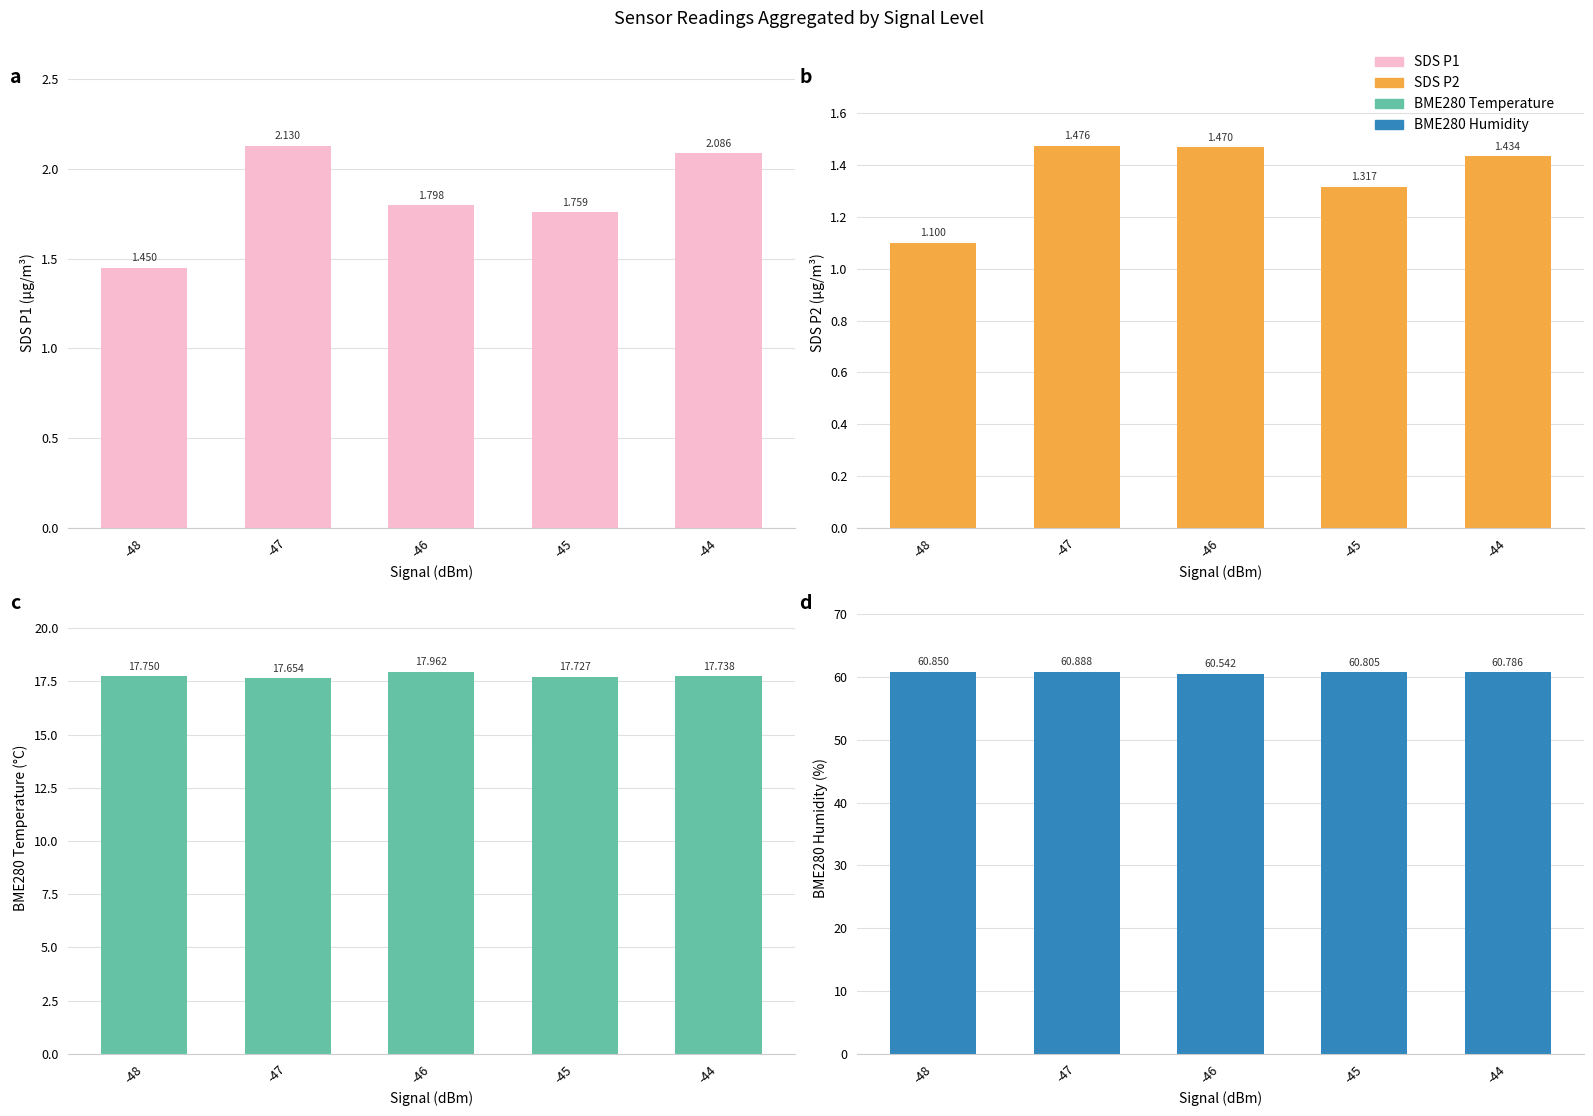

Which series changed the most between -48 and -44?

SDS_P1